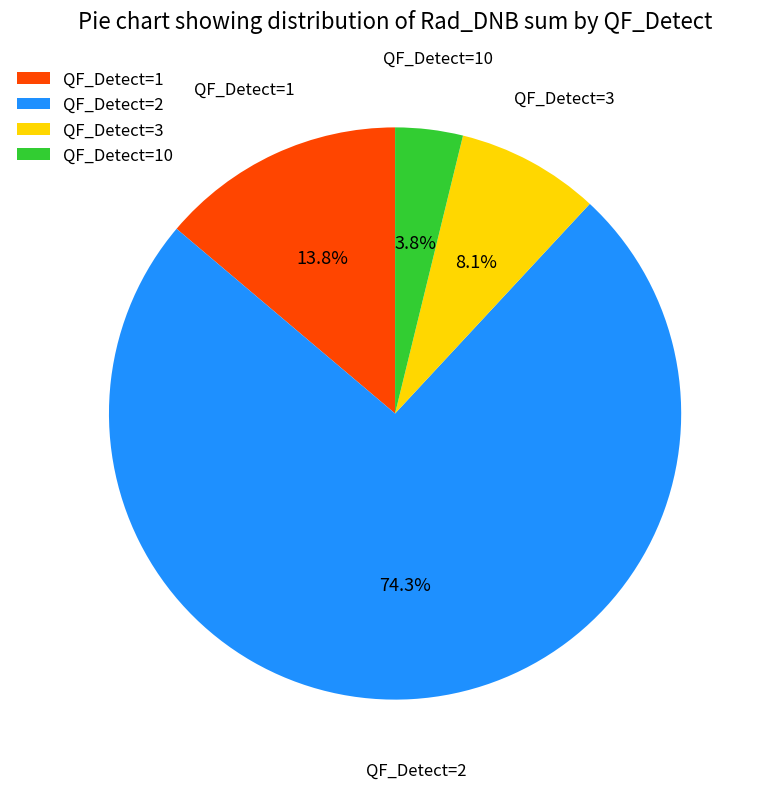

How much of the chart is everything except QF_Detect=2?

25.7%